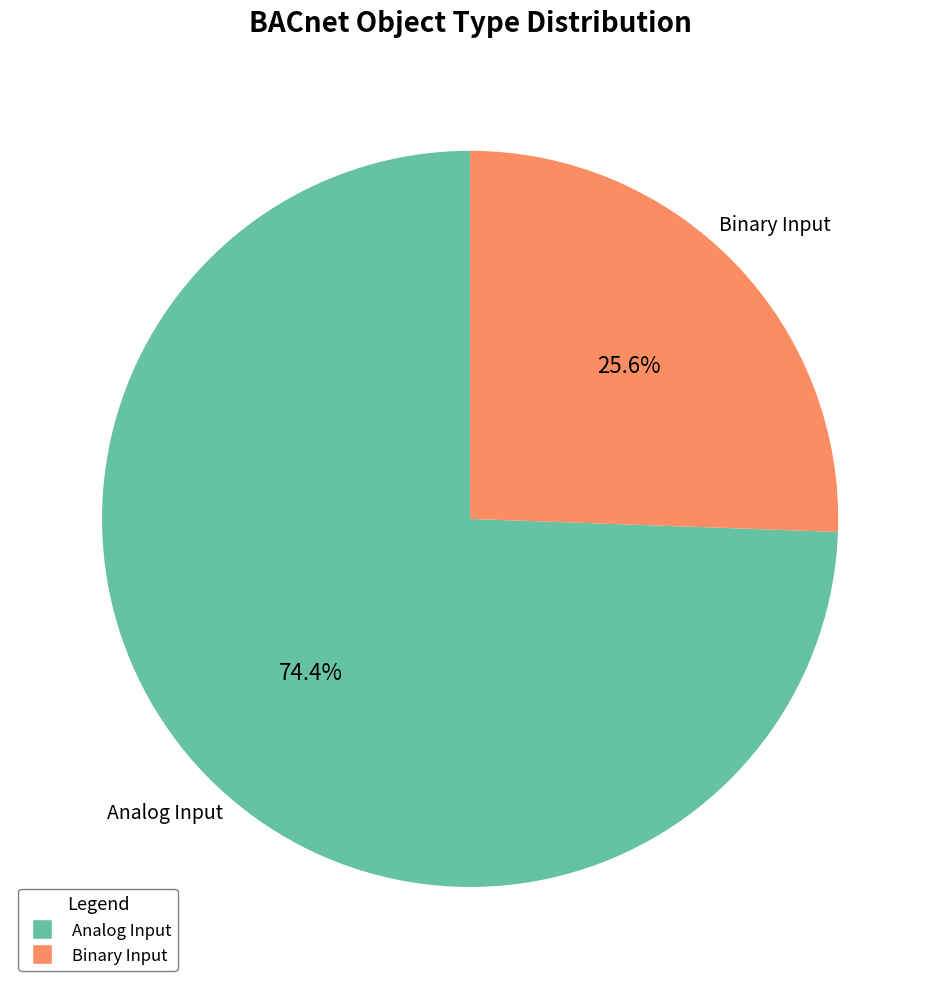

To the nearest percent, what portion does Binary Input represent?

26%